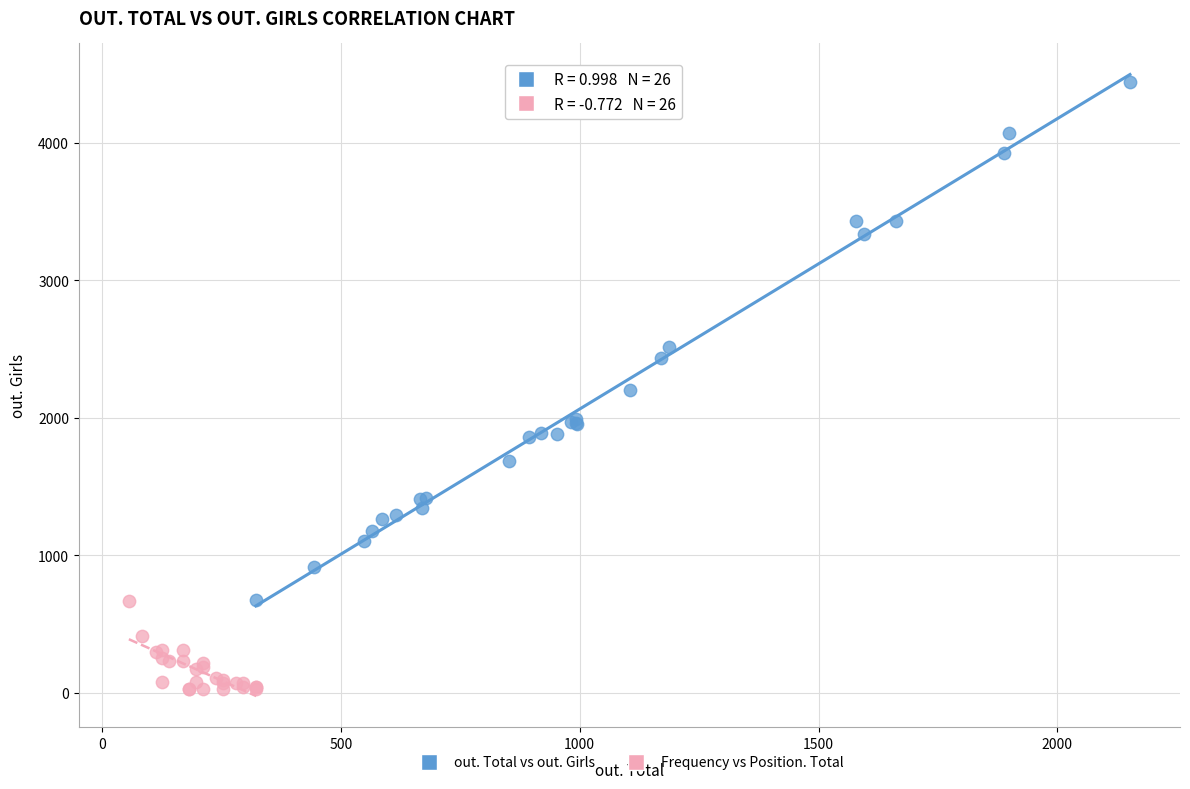

What are all the series names shown in the legend?

out. Total vs out. Girls, Frequency vs Position. Total